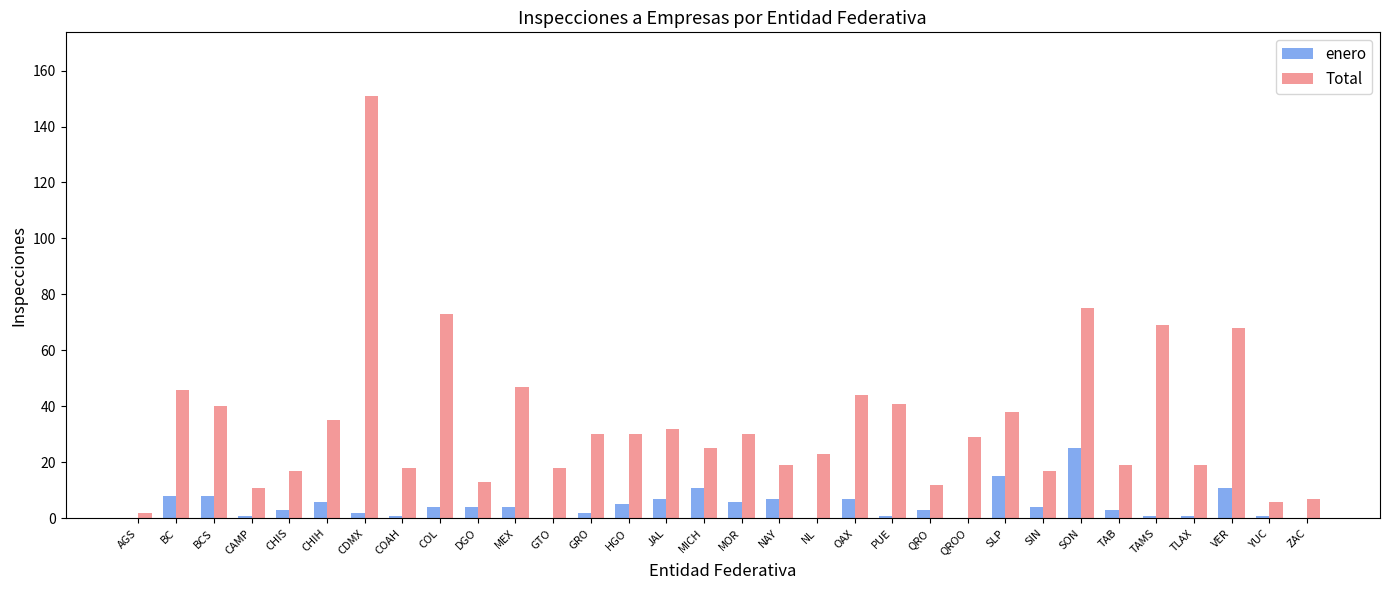

What value does the enero series have at MICH?

11